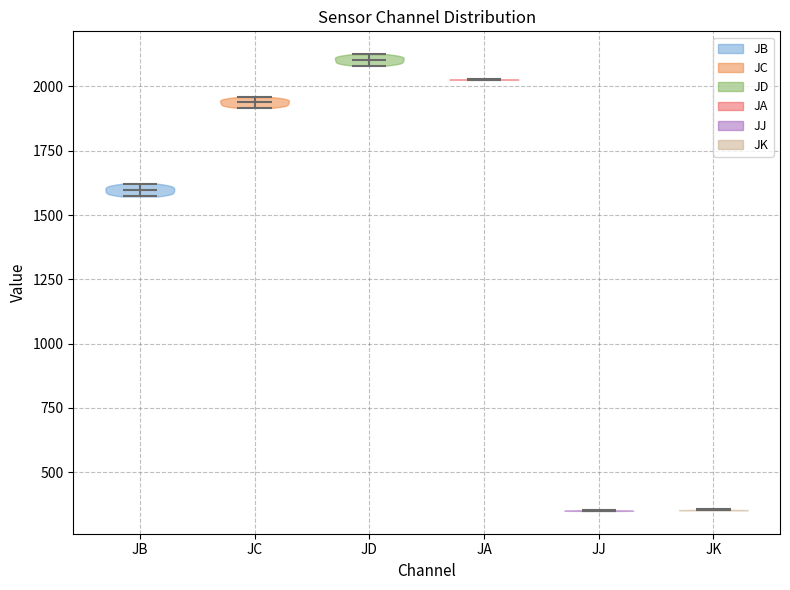

Reading left to right, read every violin against the y-axis: where its median line is, and the lowest and highest points it reaches. The values are not printed on the chart, so give them approximately, as read against the axis.

JB: median line 1600, lowest point 1550, highest point 1600
JC: median line 1950, lowest point 1900, highest point 1950
JD: median line 2100, lowest point 2100, highest point 2150
JA: median line 2050, lowest point 2050, highest point 2050
JJ: median line 350, lowest point 350, highest point 350
JK: median line 350, lowest point 350, highest point 350